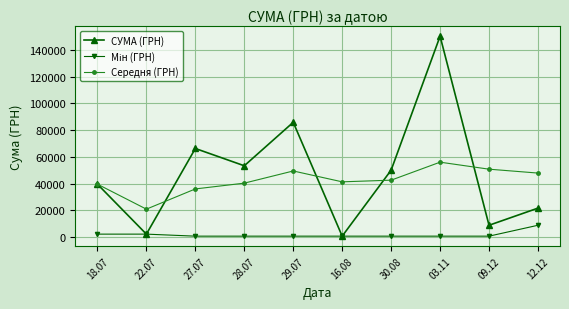

At which category is the sum across all series the highest?

03.11